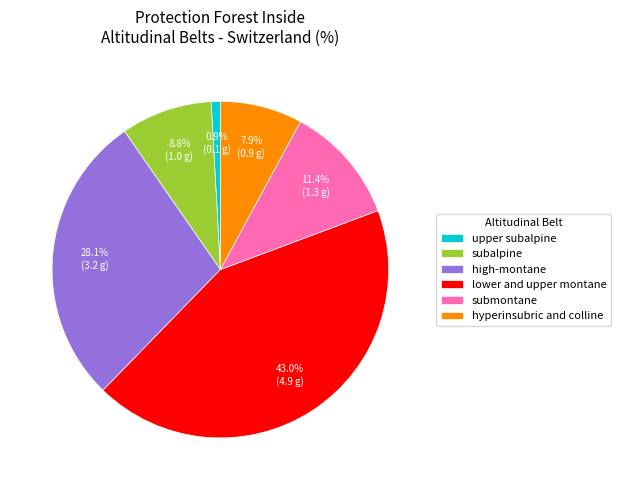

To the nearest percent, what is the difference between the hyperinsubric and colline and lower and upper montane slice percentages?

35%